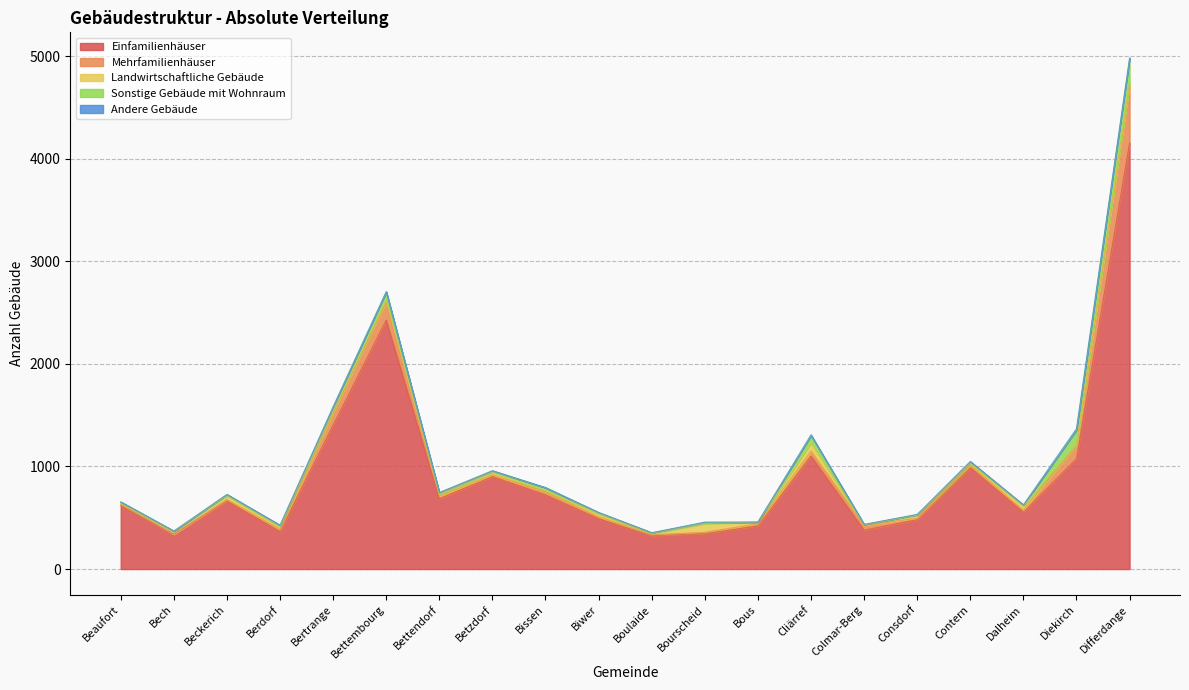

The Landwirtschaftliche Gebäude series shows 5 at Beaufort. True or false?

False